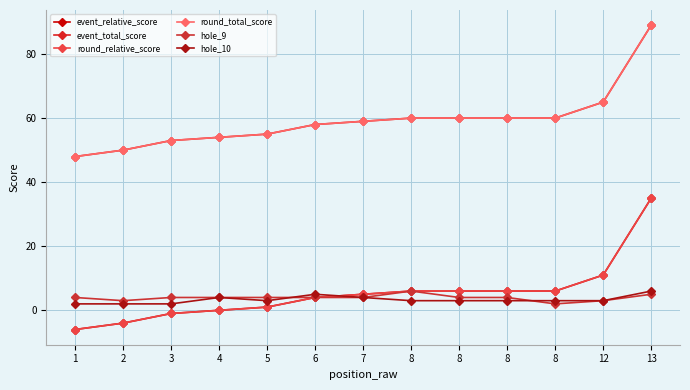

Is this an area chart (filled region under the line)?

No